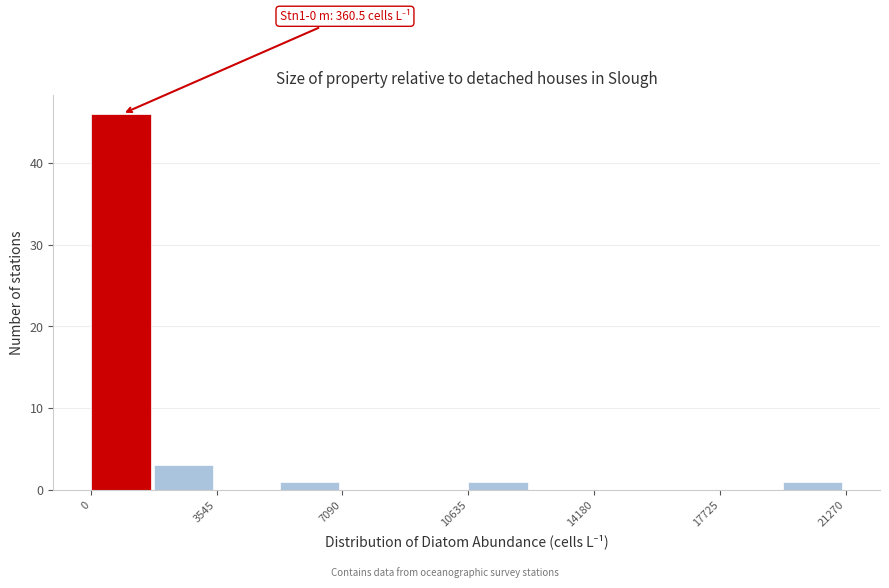

Read against the x-axis, roughly where is the centre of the tallest bar?

1000